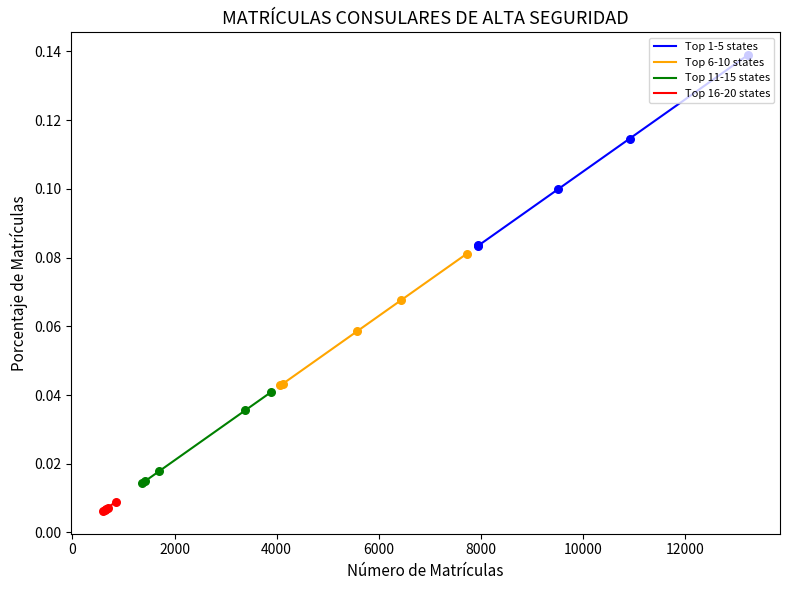

What are all the series names shown in the legend?

Top 1-5 states, Top 6-10 states, Top 11-15 states, Top 16-20 states